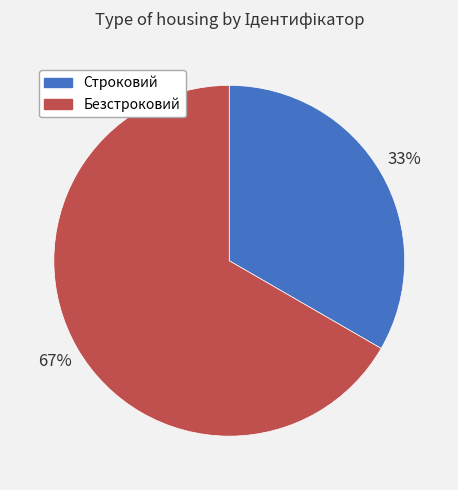

Is it true that Строковий is 33% of the pie?

True